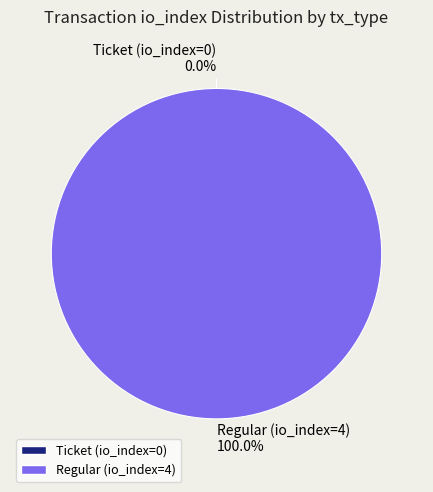

Rank the categories by value from lowest to highest.

Ticket (io_index=0), Regular (io_index=4)